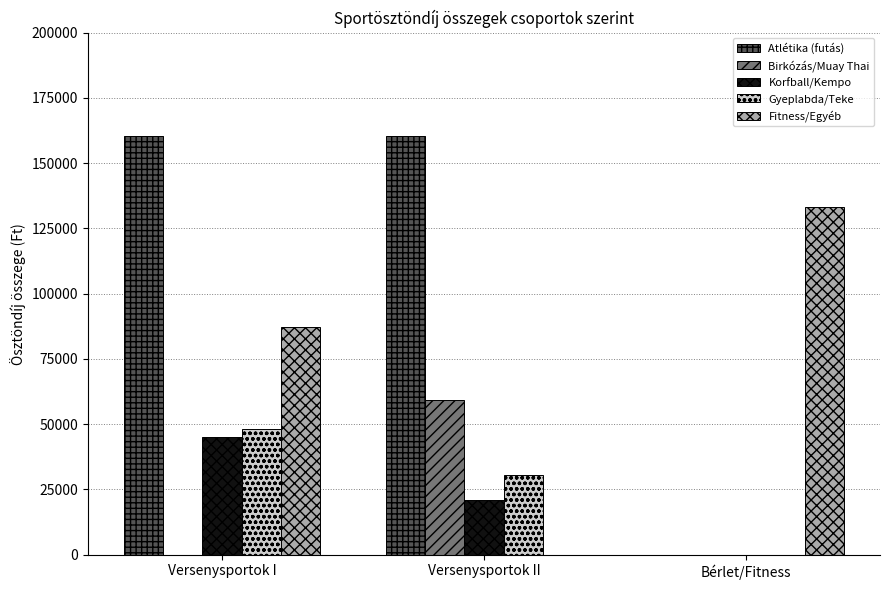

What is the sum of all Fitness/Egyéb values?

220580